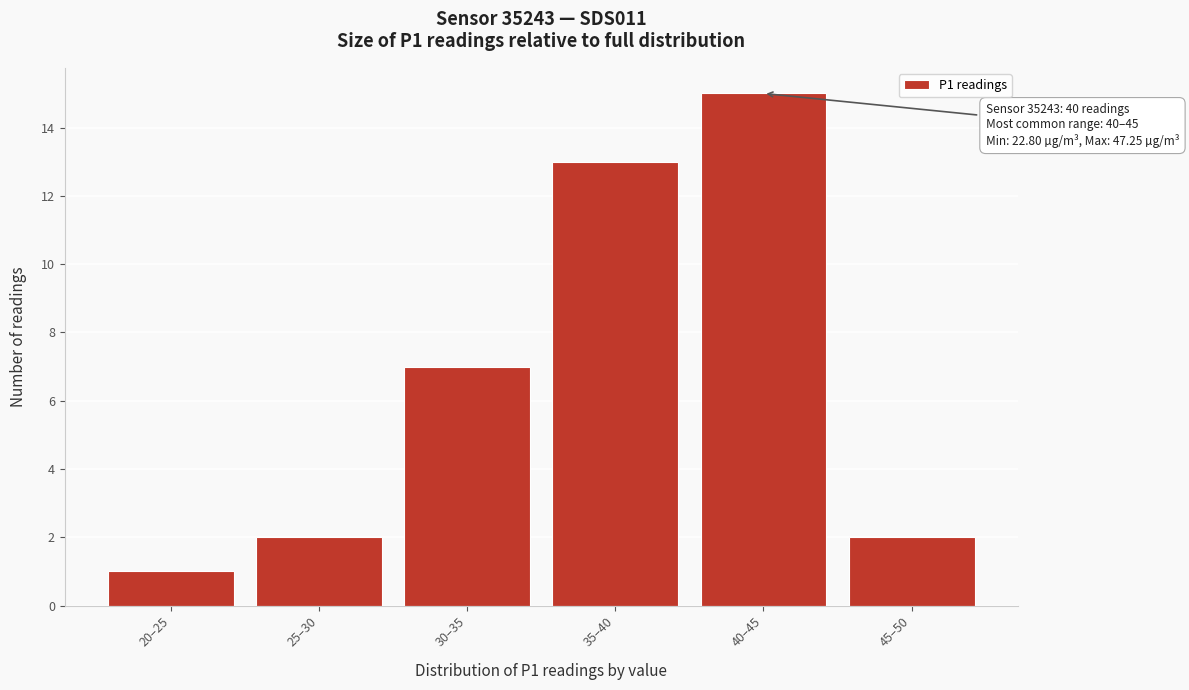

Reading right to left, extract all data points from this chart.

2	15	13	7	2	1